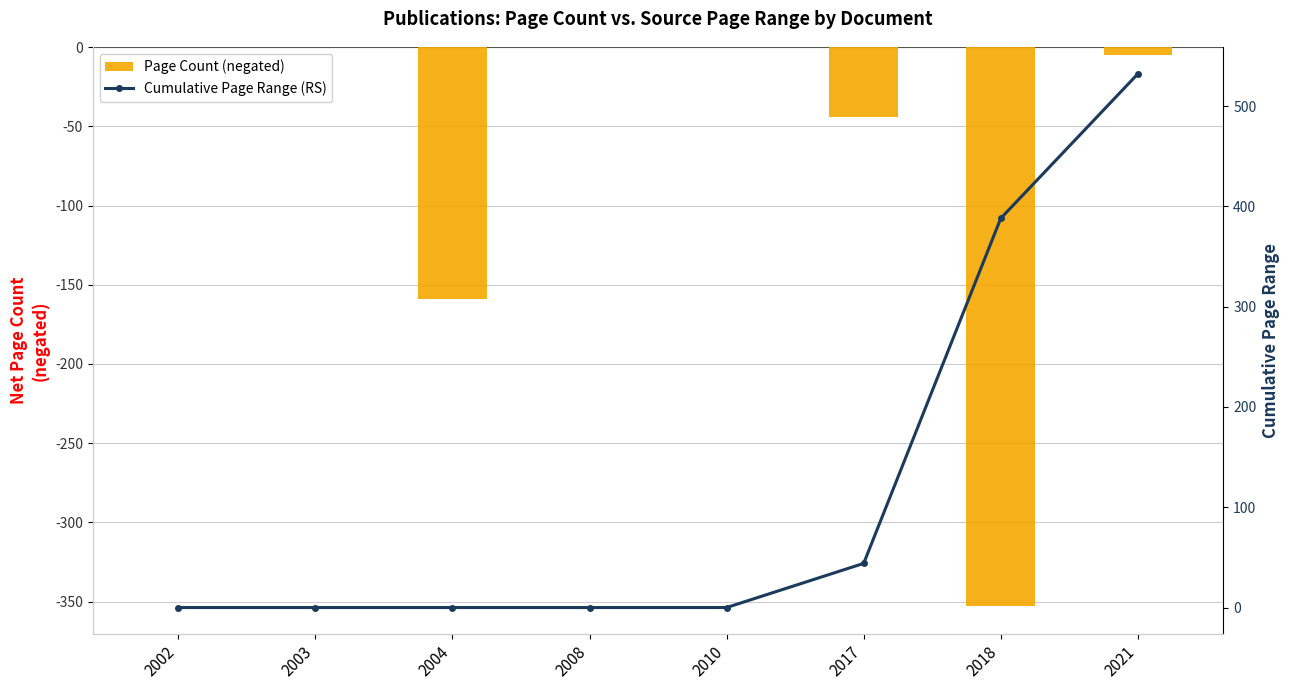

How many groups of bars are there?

8